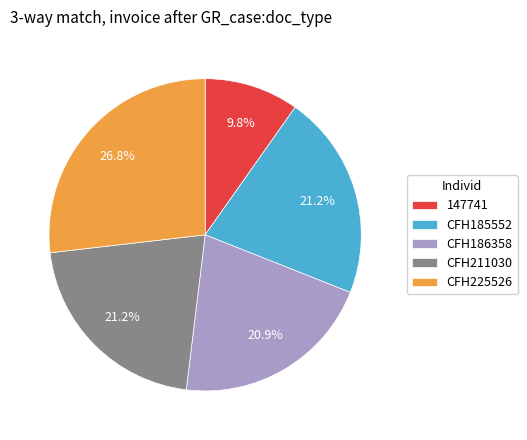

To the nearest percent, what is the difference between the largest and smallest slice percentages?

17%